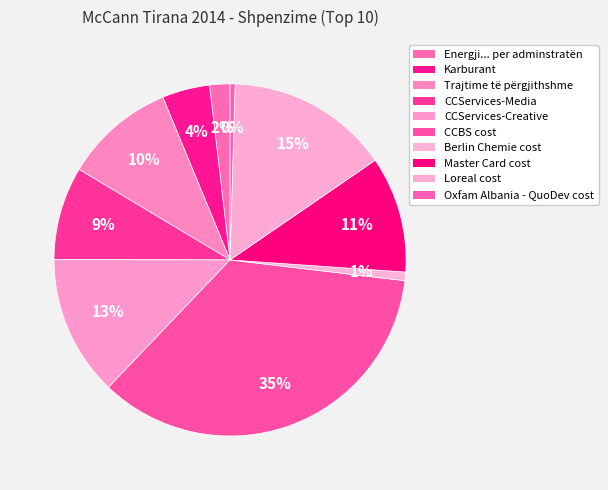

How many segments does this pie chart have?

10